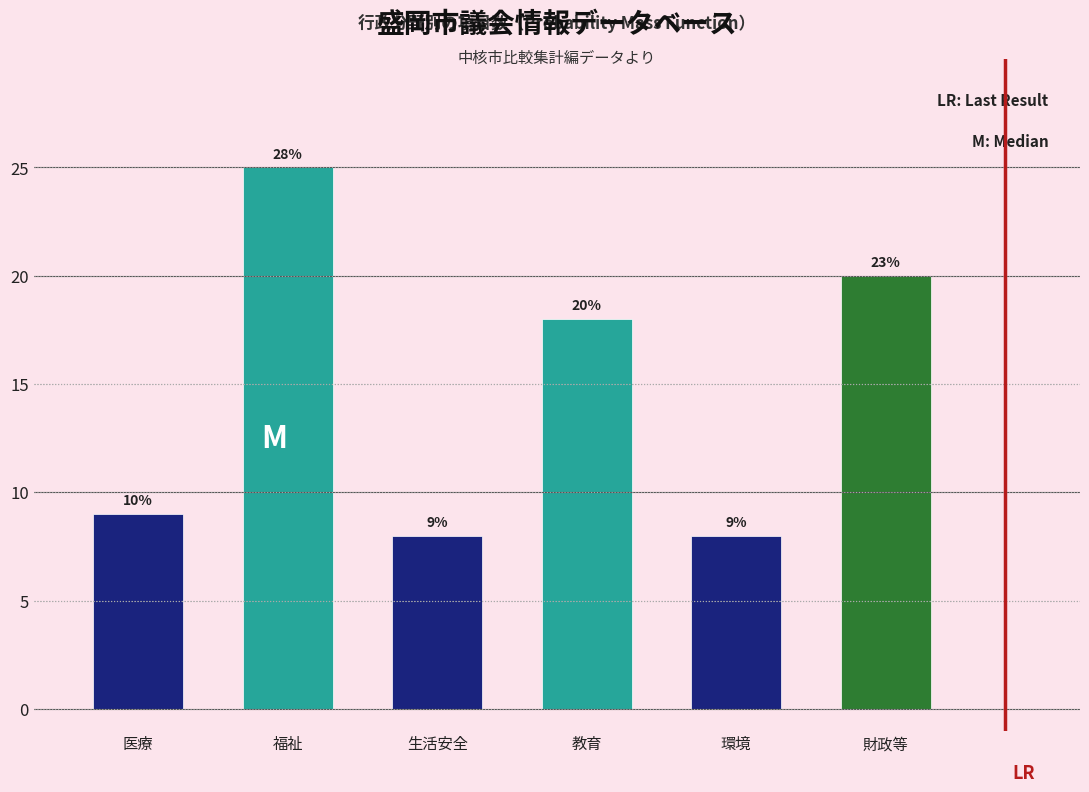

Reading left to right, transcribe all the data shown in this chart.

9	25	8	18	8	20